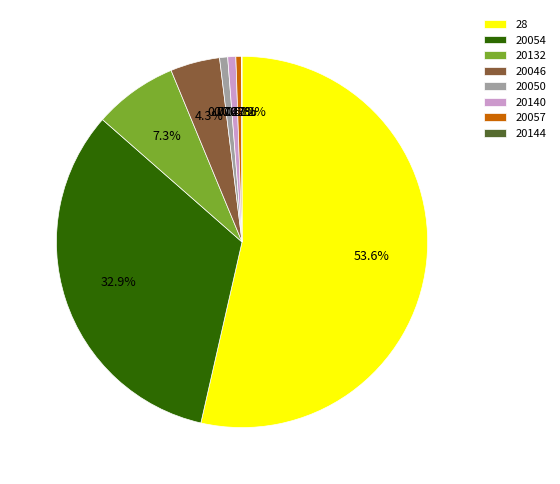

What percentage is the 20054 slice, to the nearest percent?

33%